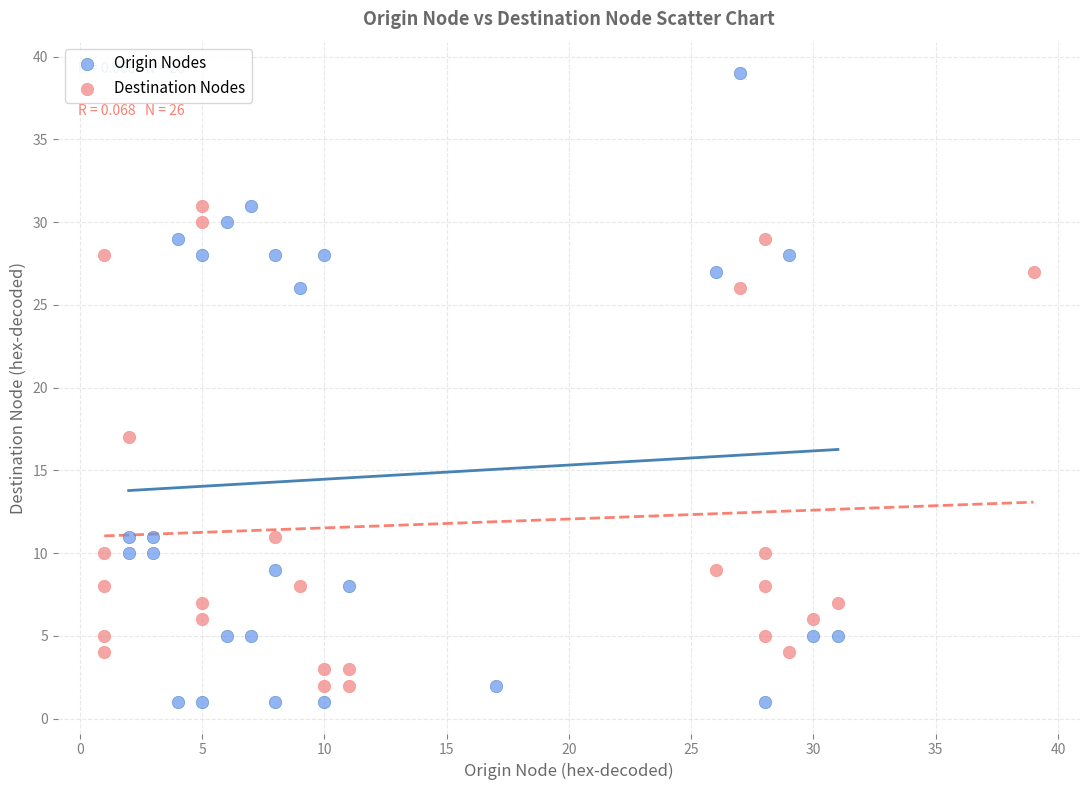

Which series contains the highest Y value?

Origin Nodes